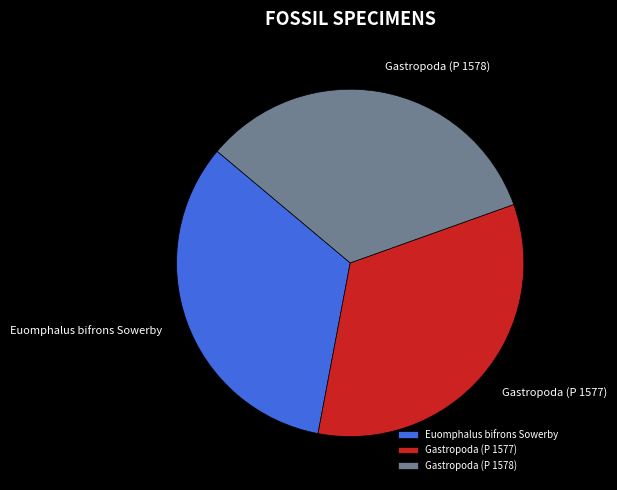

Is there any slice that represents more than half of the pie?

No